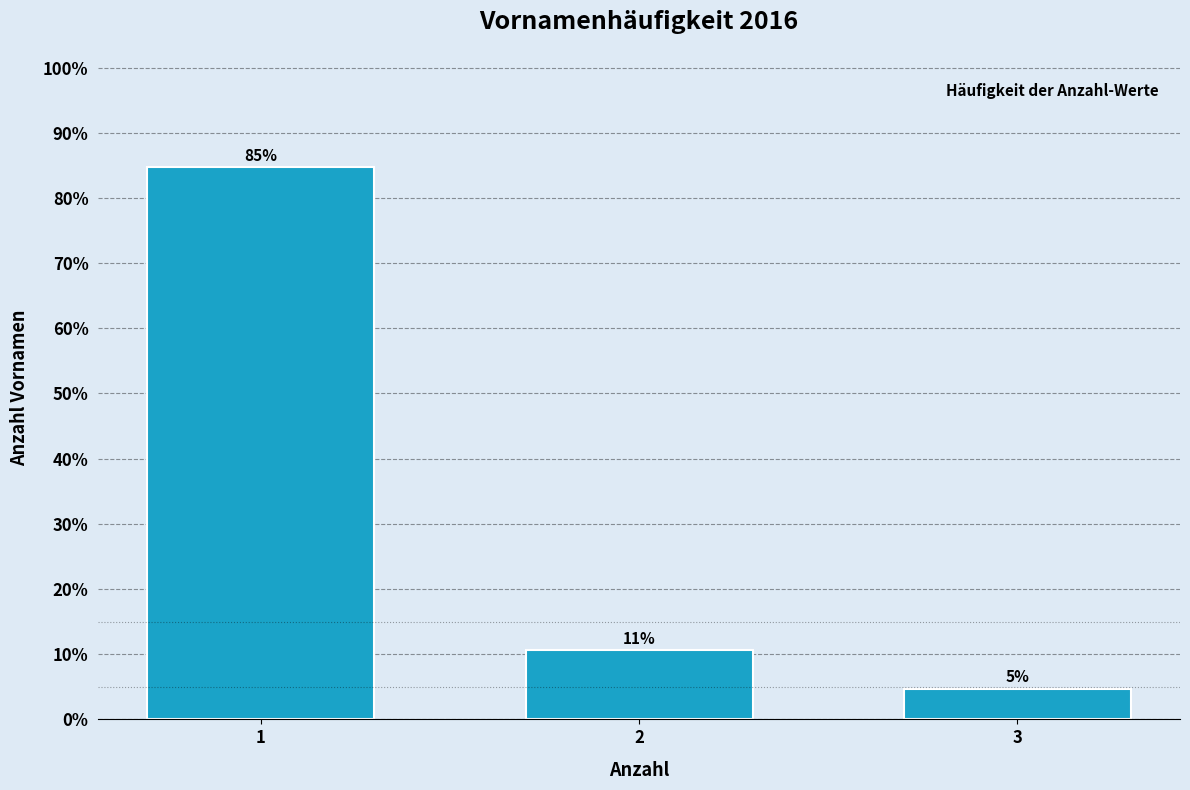

Are the bars horizontal?

No